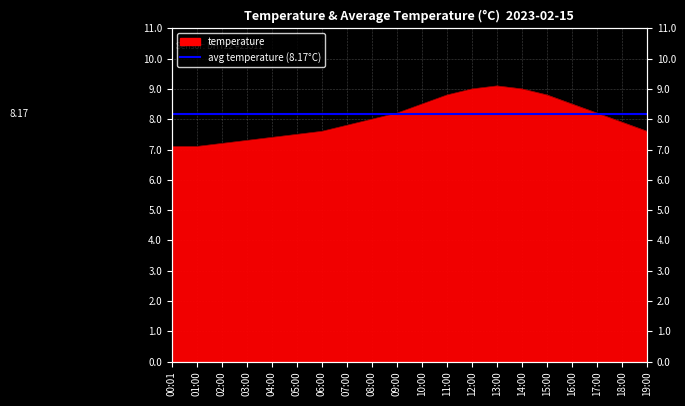

Count the number of categories in the chart.

20